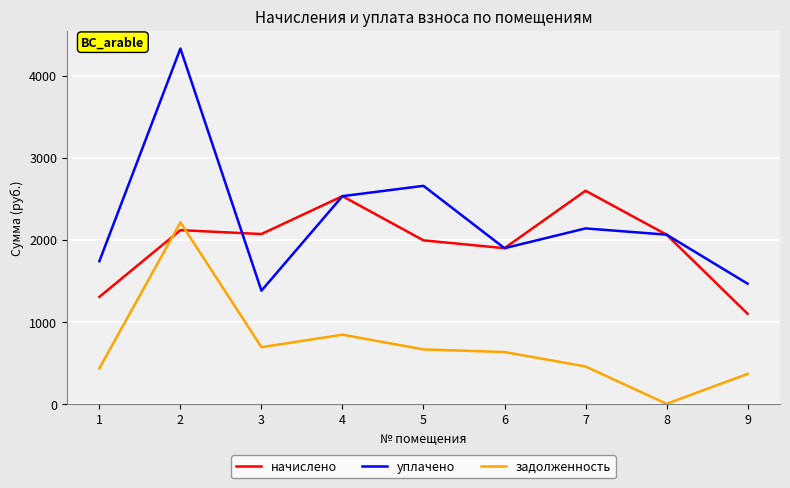

List the series in order of their overall mean, lowest first.

задолженность, начислено, уплачено